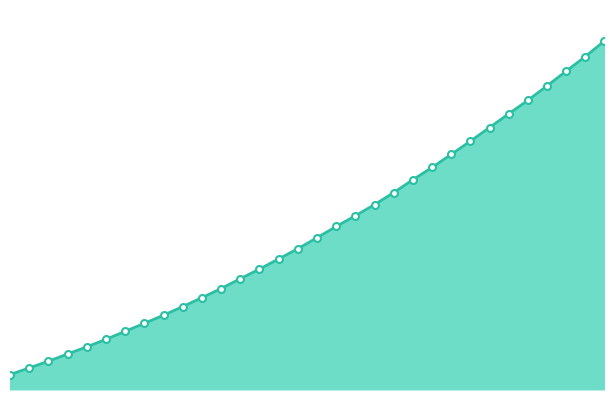

Rank the categories by value from highest to lowest.

223.9802, 223.7895, 223.5987, 223.408, 223.2172, 223.0264, 222.8355, 222.6447, 222.4538, 222.263, 222.0721, 221.8812, 221.6902, 221.4993, 221.3083, 221.1174, 220.9264, 220.7354, 220.5444, 220.3533, 220.1623, 219.9712, 219.7801, 219.589, 219.3979, 219.2067, 219.0156, 218.8244, 218.6332, 218.442, 218.2508, 218.0596